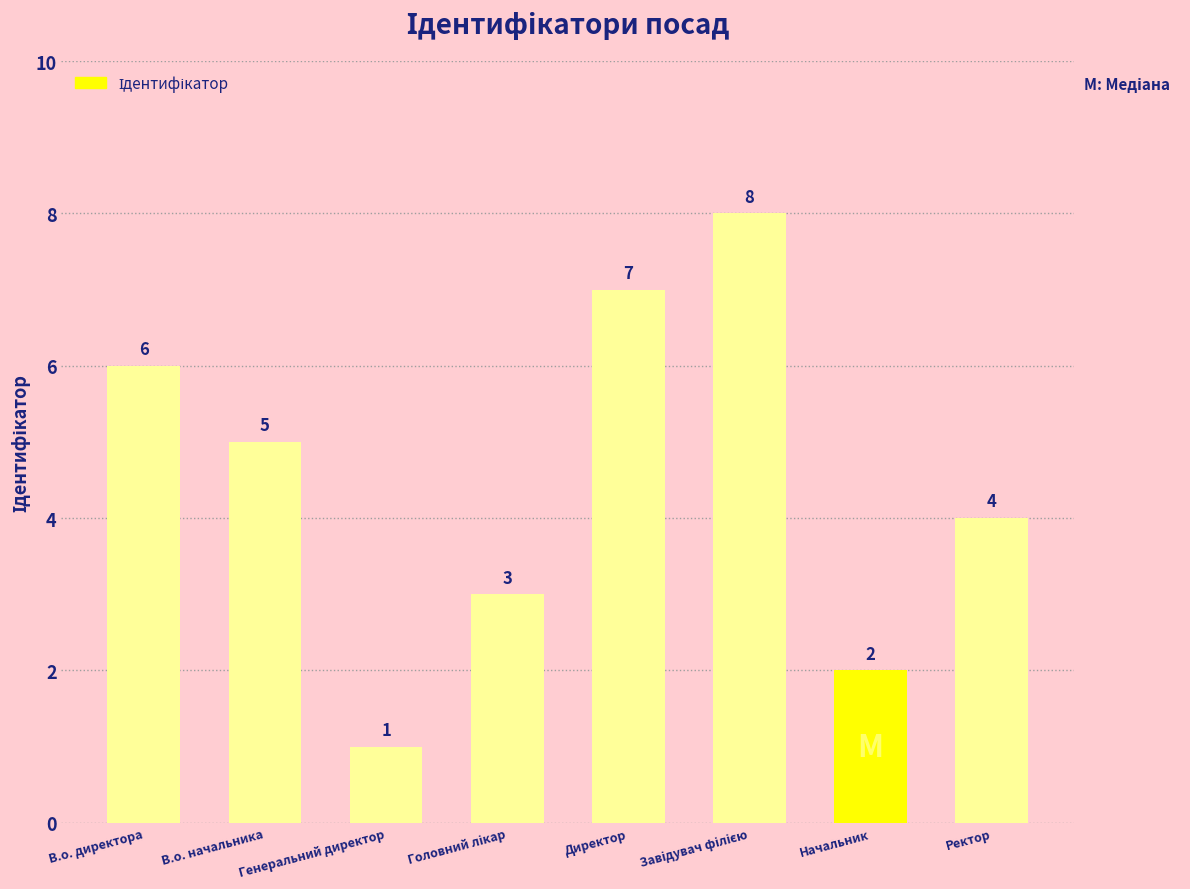

What is the sum of all values?

36